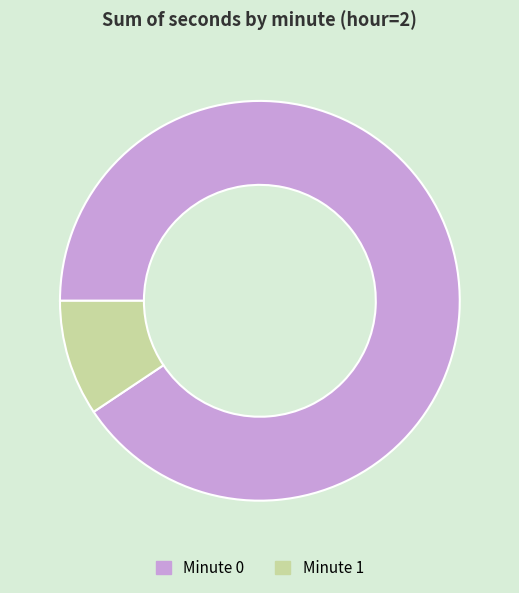

Count the number of slices in the pie.

2